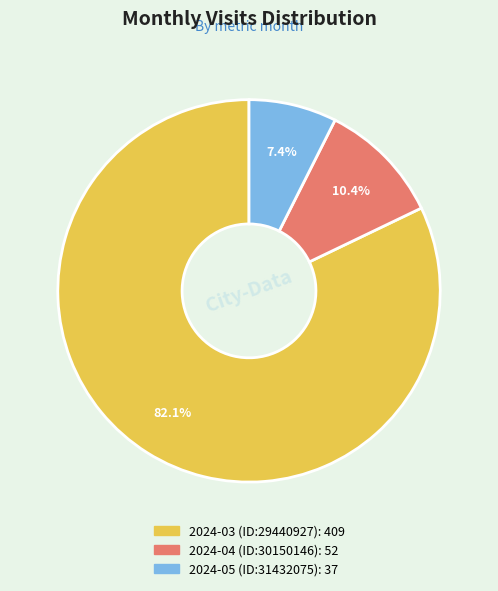

Approximately how many times larger is the value at 2024-05 (ID:31432075) compared to 2024-04 (ID:30150146)?

0.7